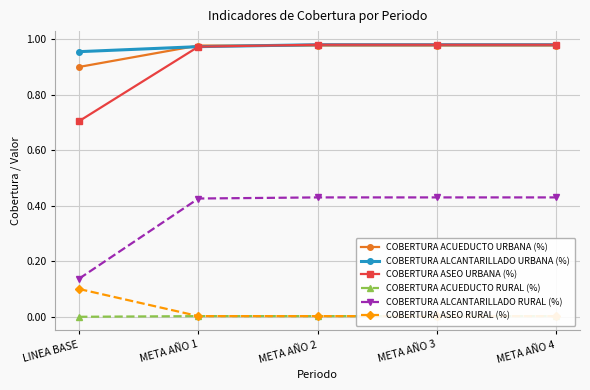

What is the difference between the second highest and minimum values in the COBERTURA ALCANTARILLADO RURAL (%) series?

0.3